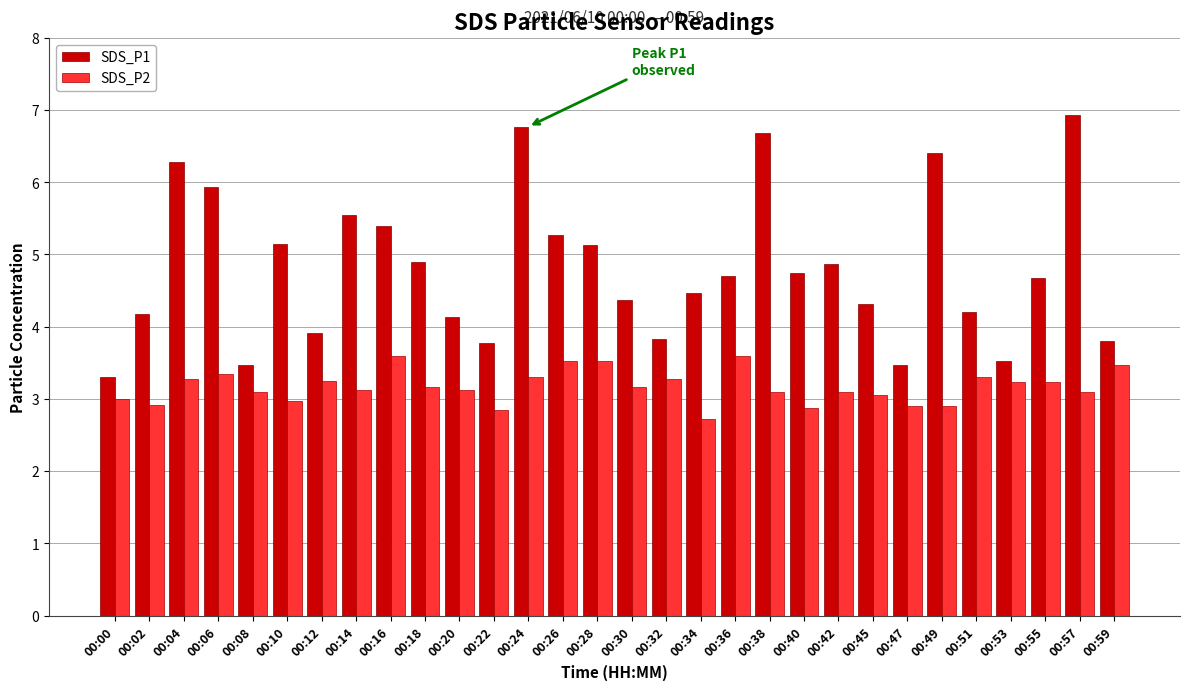

Count the number of categories in the chart.

30